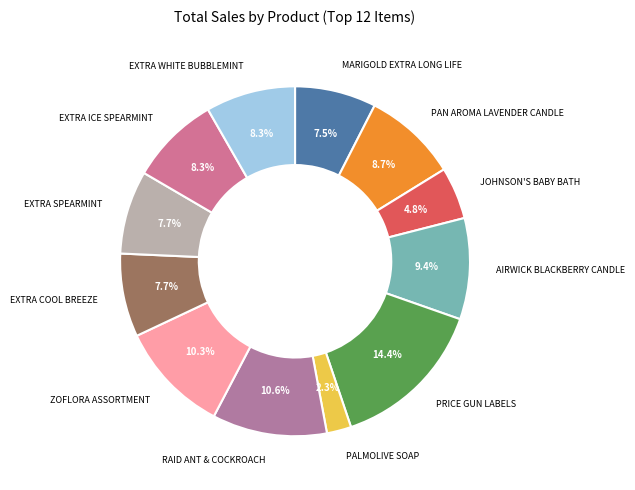

To the nearest percent, what is the difference between the EXTRA SPEARMINT and EXTRA WHITE BUBBLEMINT slice percentages?

1%